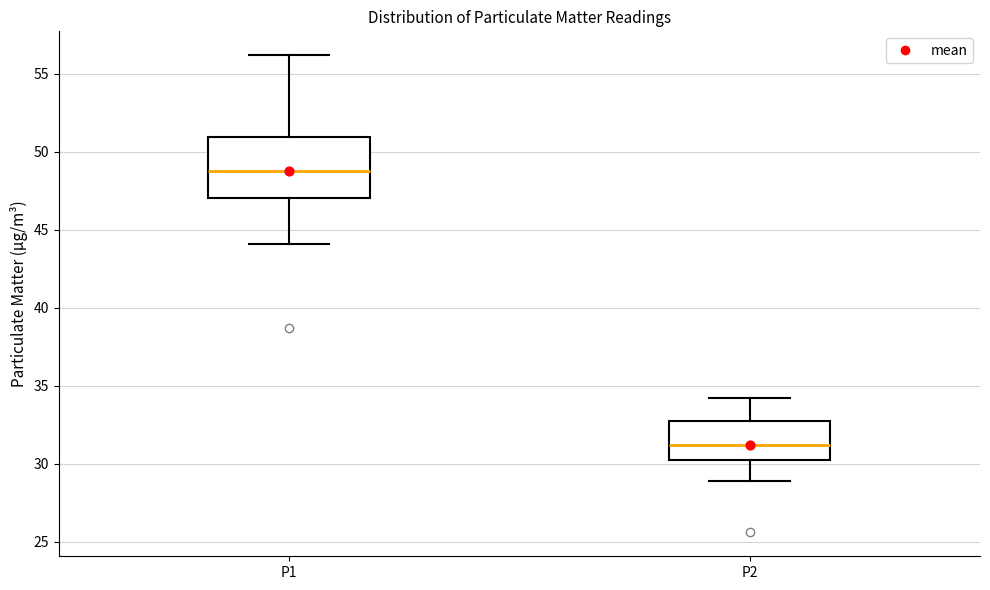

Which box's median line is the highest?

P1